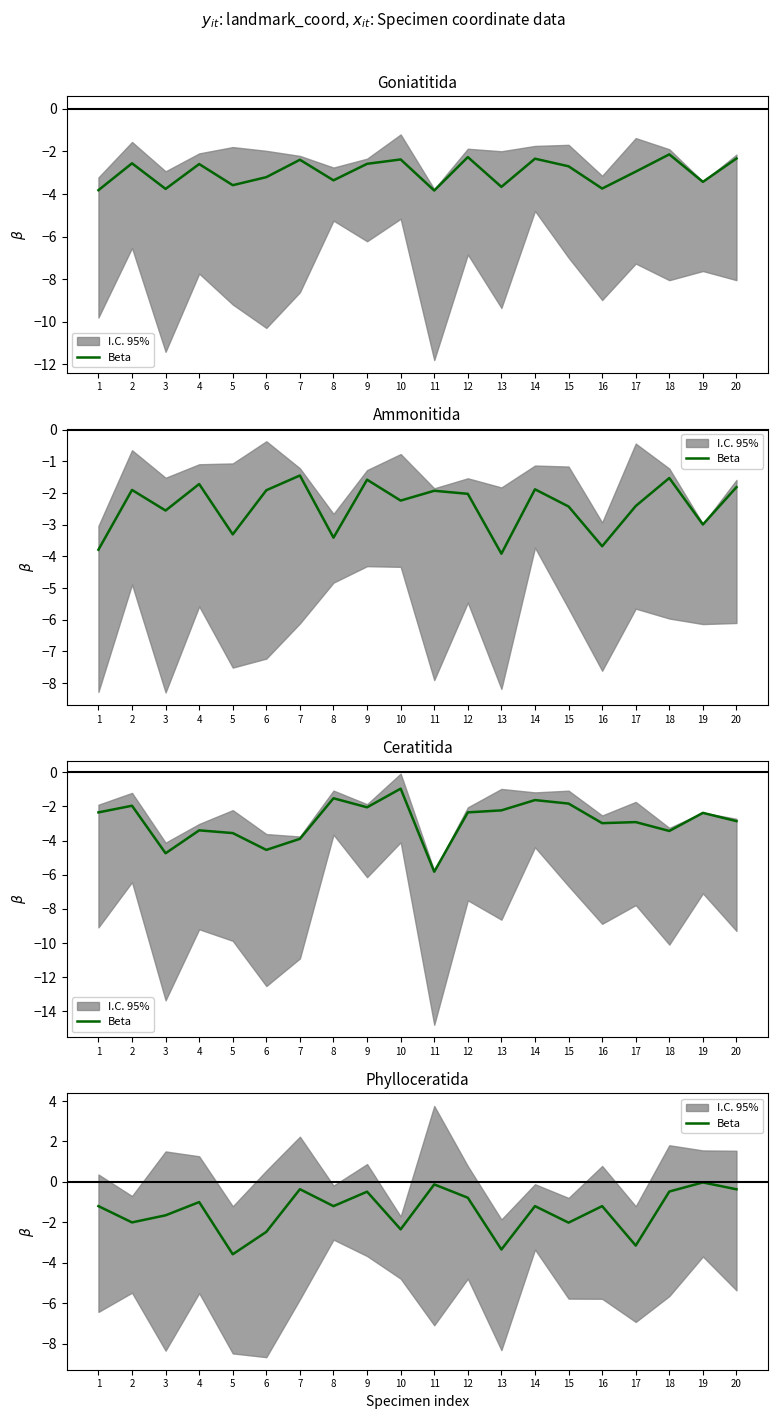

What is the sum of the values at 5 and 3?

-5.2